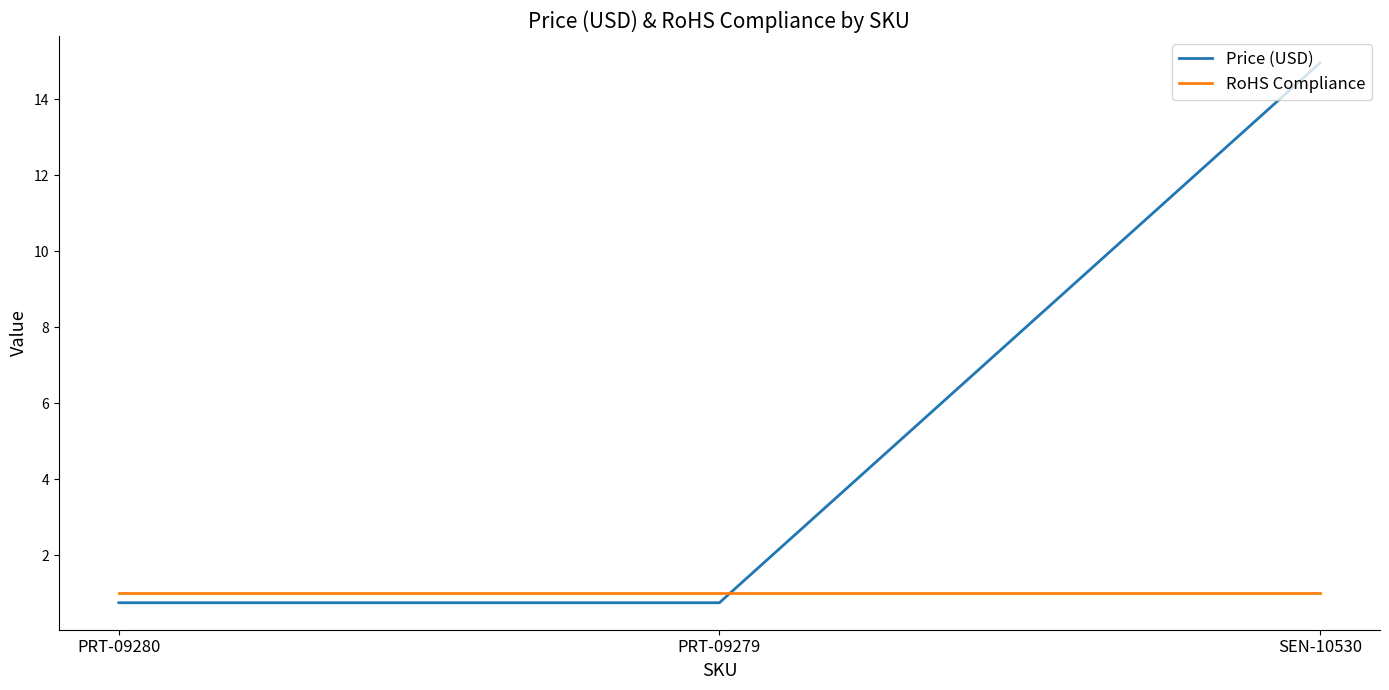

Which series has the largest total across all categories?

Price (USD)